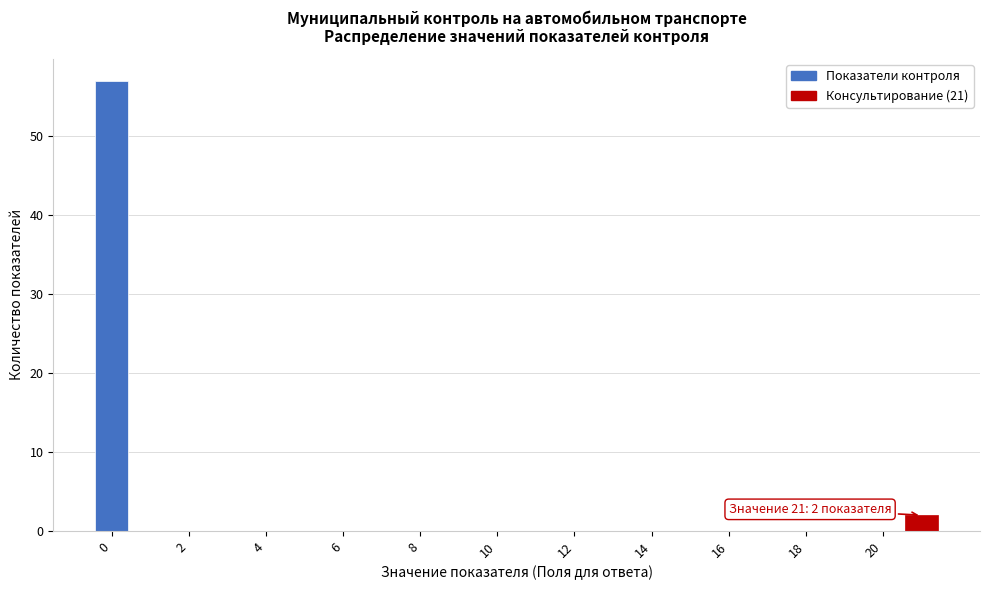

Over which range of the x-axis is the bar tallest?

-0.5 to 0.5